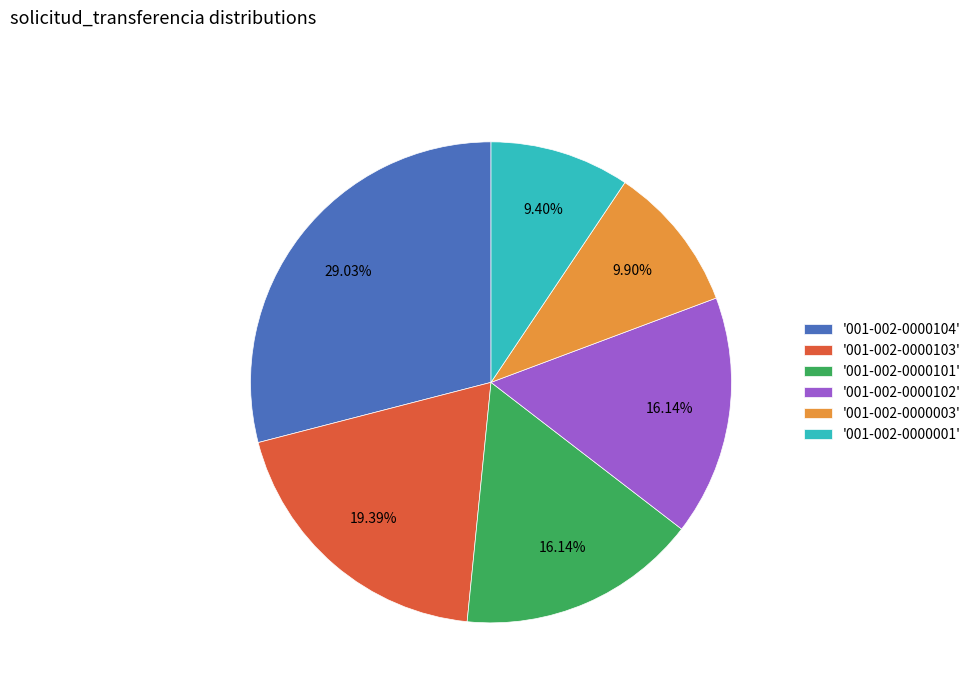

Between '001-002-0000102' and '001-002-0000003', which is larger?

'001-002-0000102'